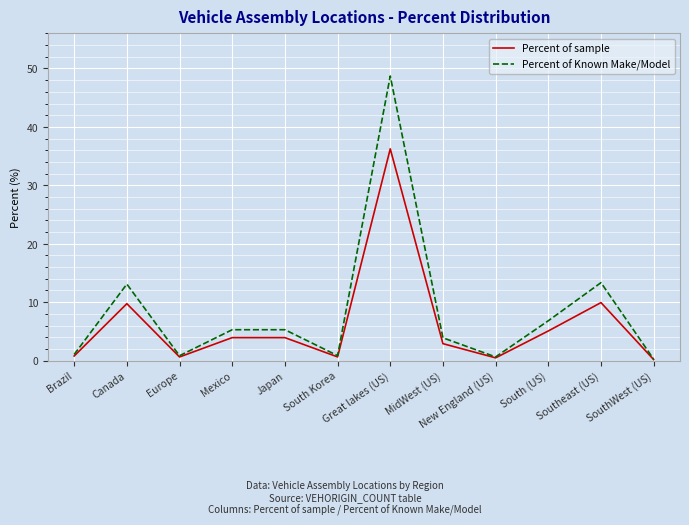

What is the sum of the Percent of sample values at SouthWest (US) and Japan?

4.1